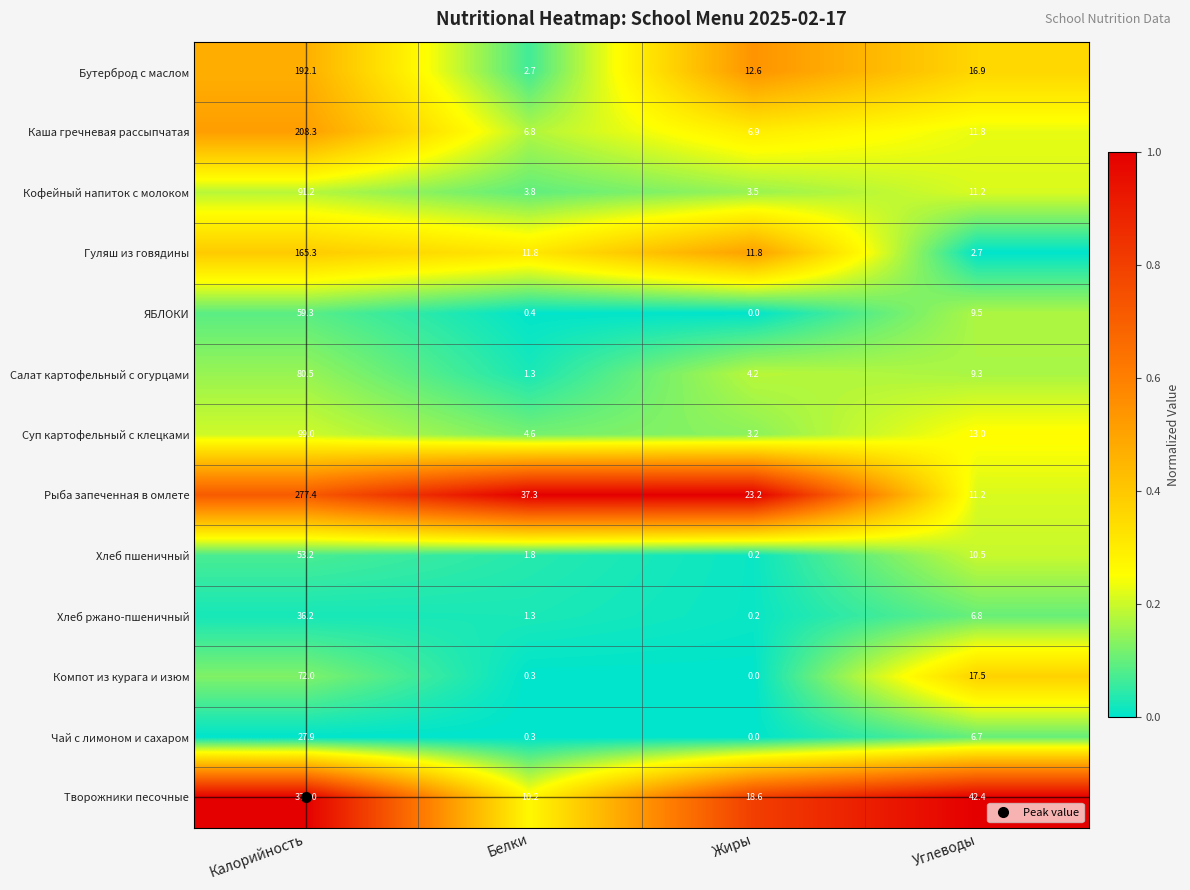

At which category is the sum across all series the highest?

Калорийность